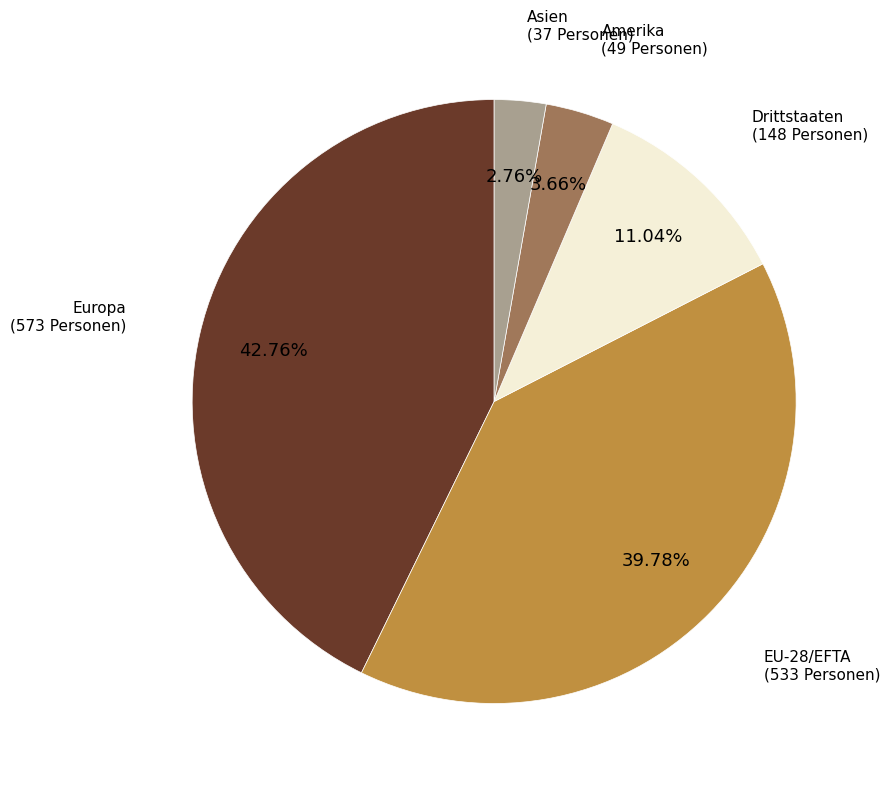

Does any single category account for the majority?

No